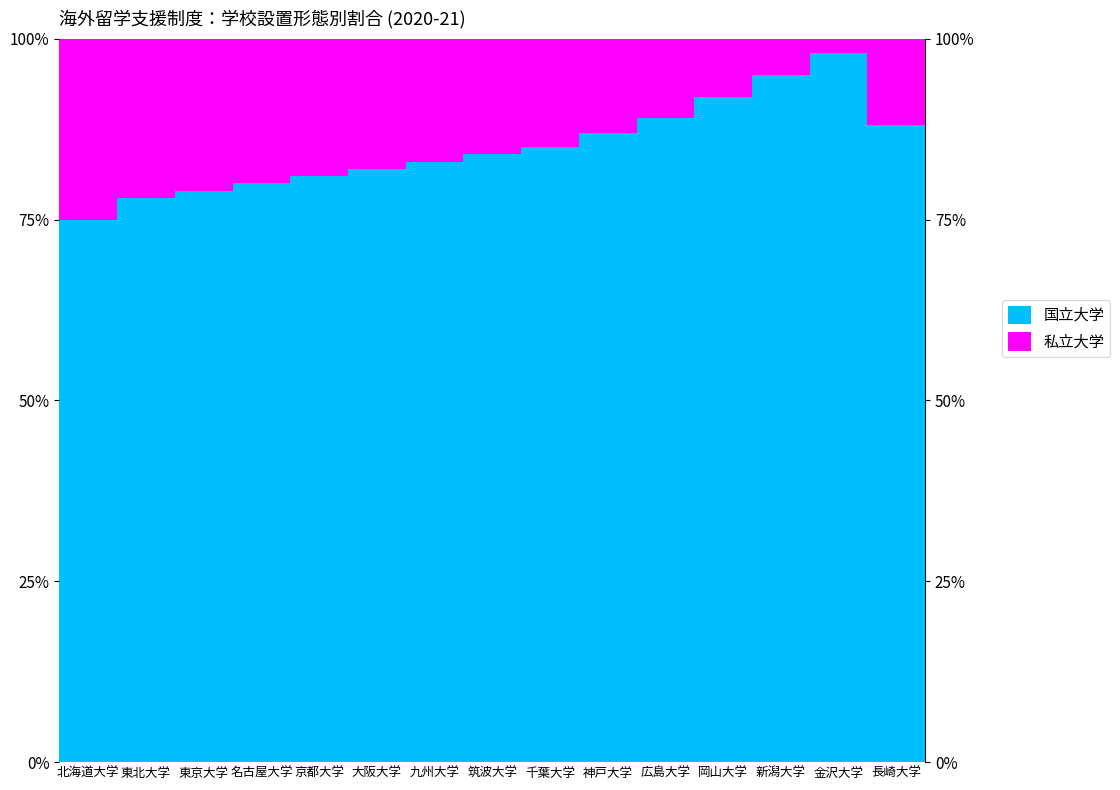

True or false: 国立大学 has a value of 39 at 九州大学.

False